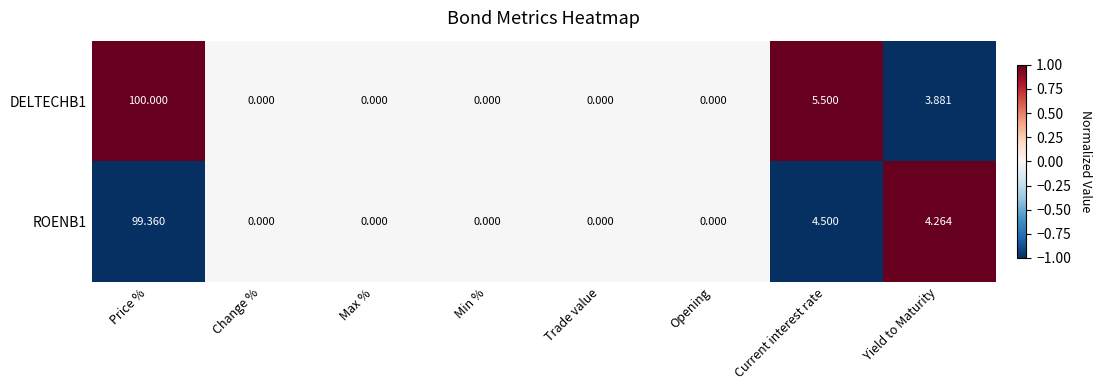

At which category does the chart reach its peak across all series?

Price %